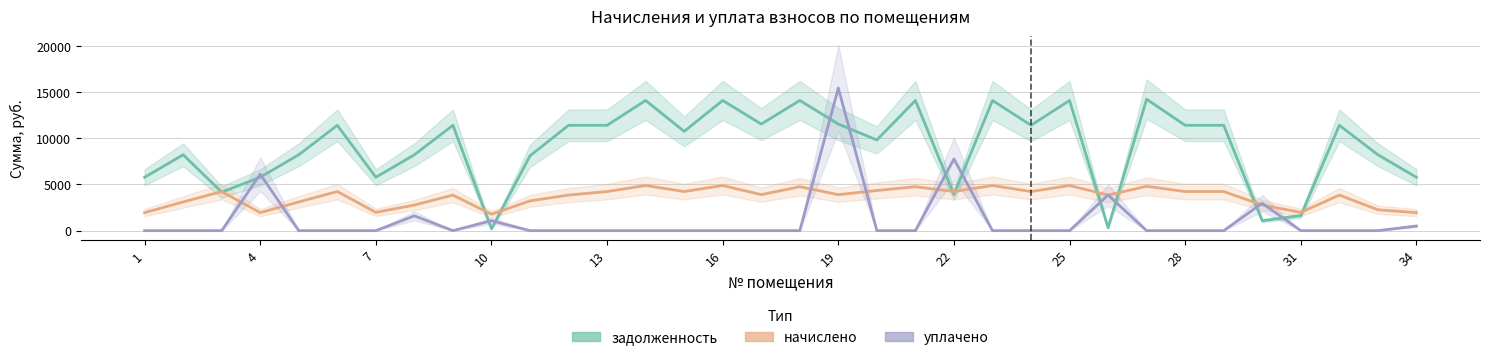

Which series has the largest total across all categories?

задолженность